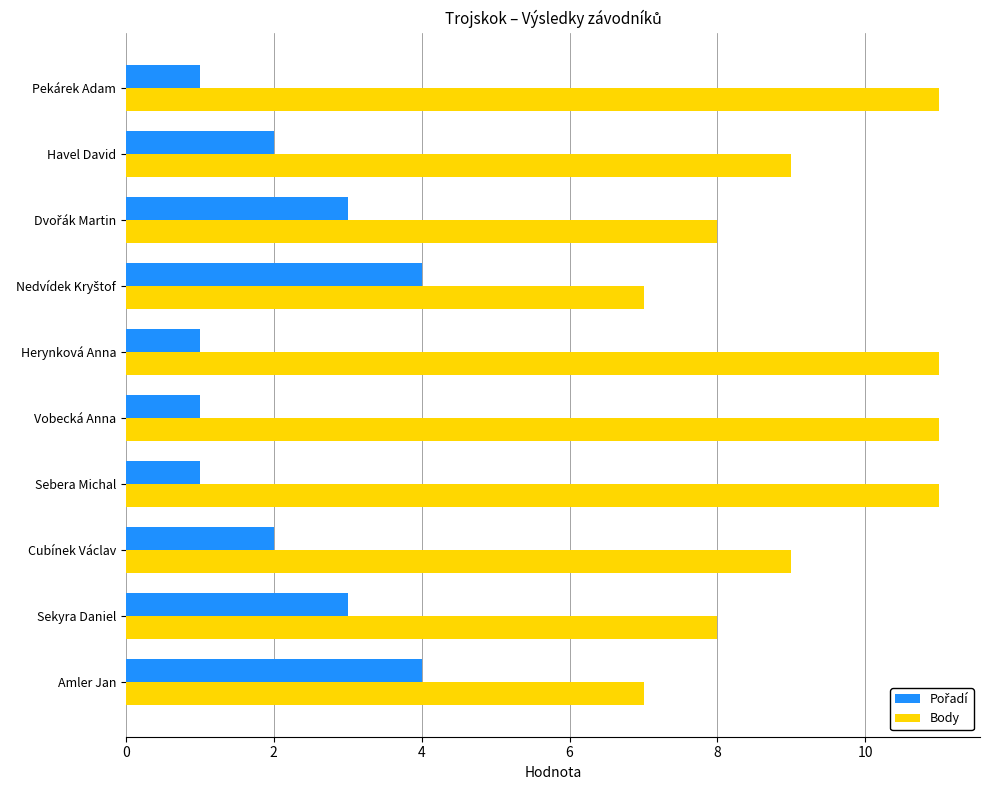

The Body series shows 9 at Cubínek Václav. True or false?

True